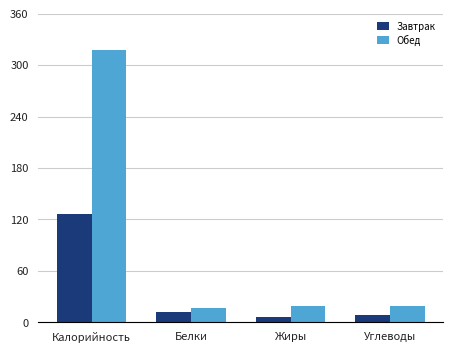

At Калорийность, list the series in order from smallest to largest.

Завтрак, Обед